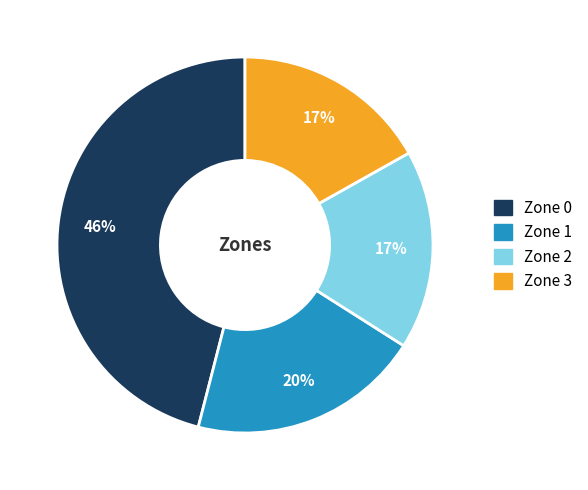

To the nearest percent, what is the average slice percentage?

25%